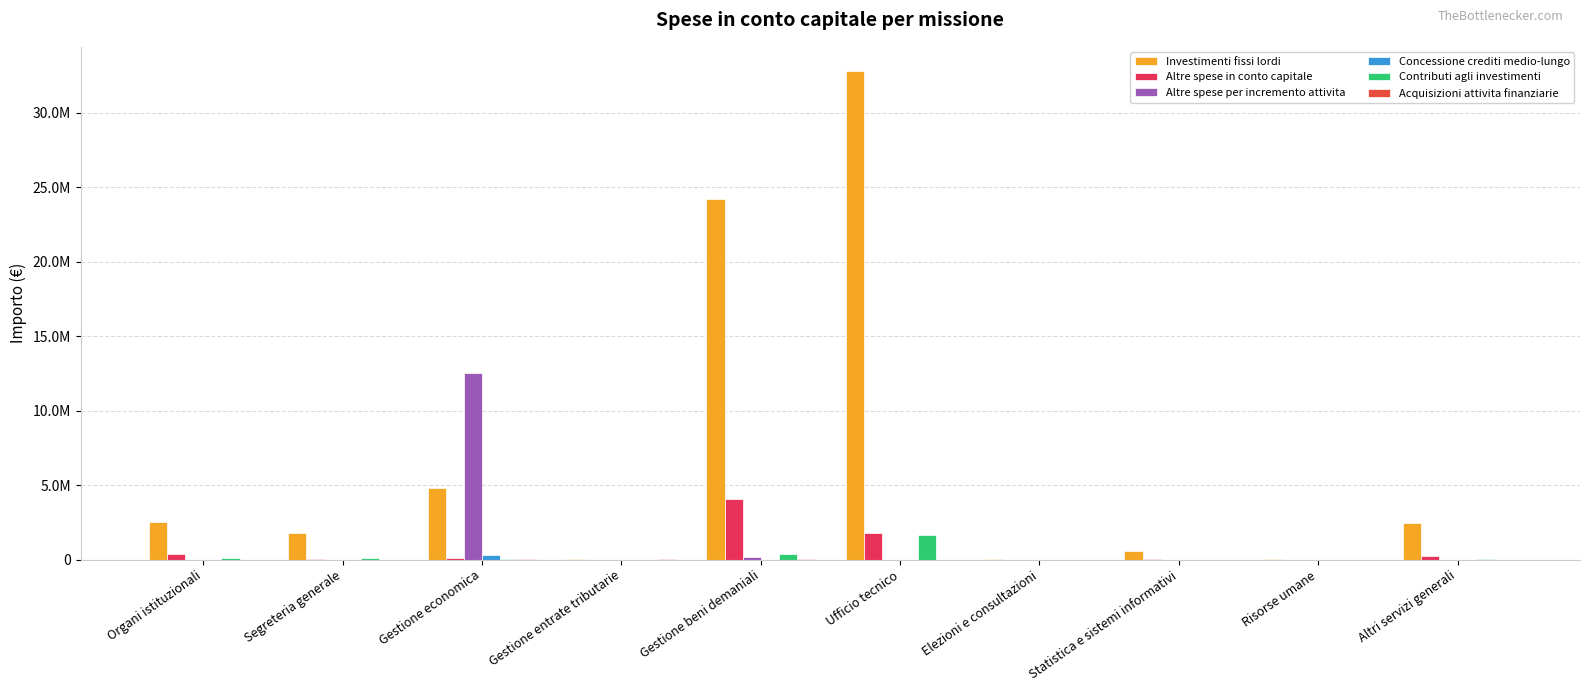

Where is Altre spese in conto capitale nearest to the value 2039083?

Ufficio tecnico